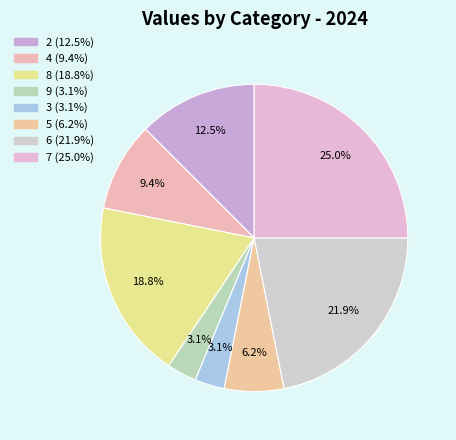

Which category has the smallest portion of the pie?

9